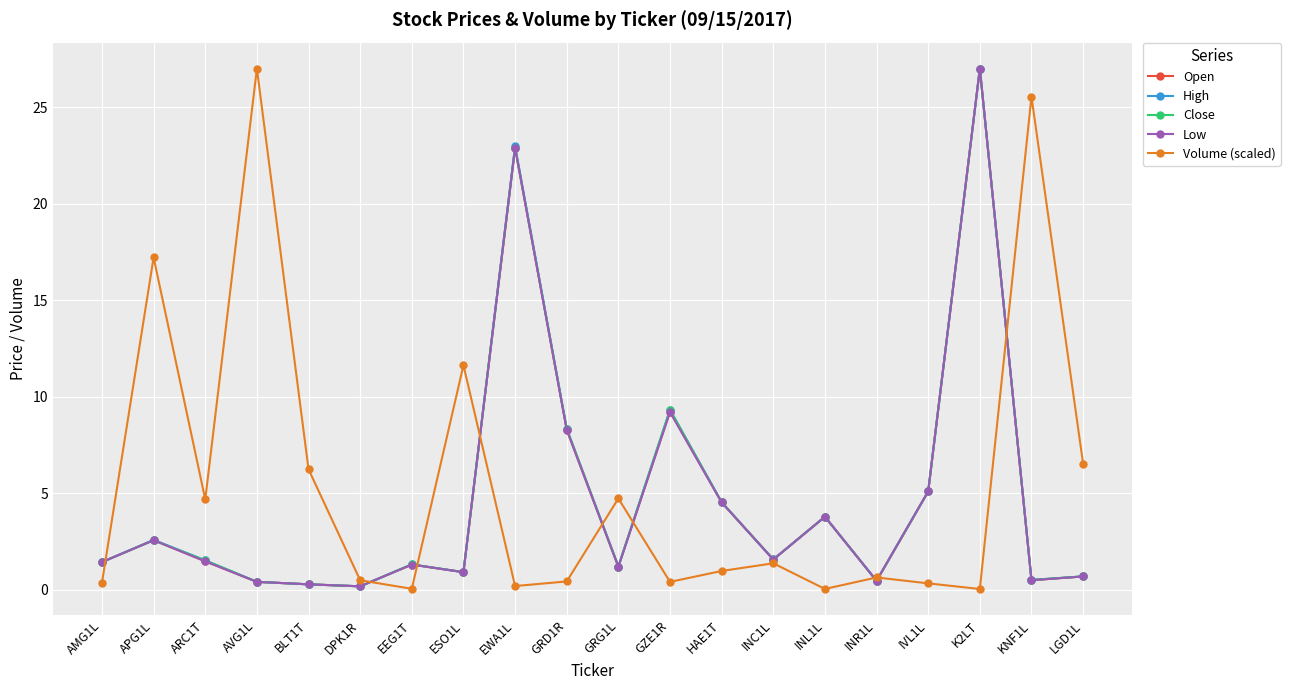

Which series changed the most between ESO1L and GRG1L?

Volume (scaled)